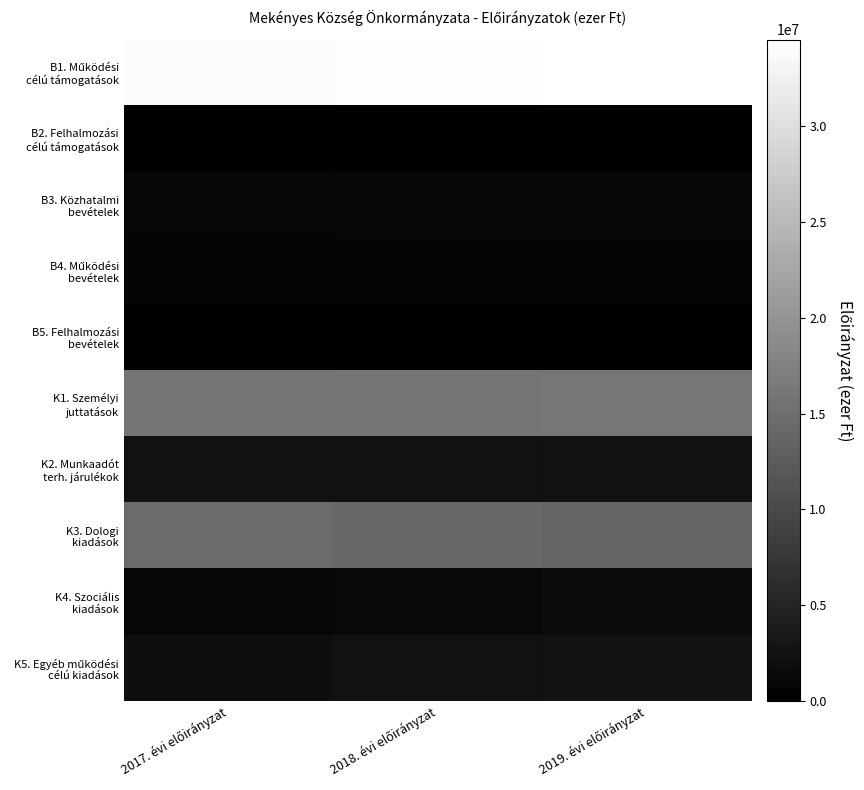

Which series has the widest spread of values?

K3. Dologi kiadások